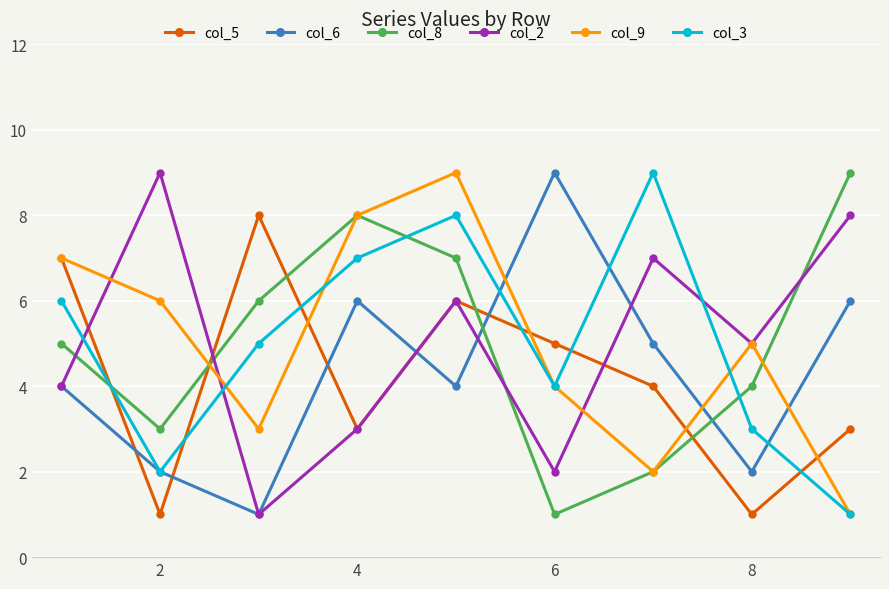

What is the average value of the col_2 series?

5